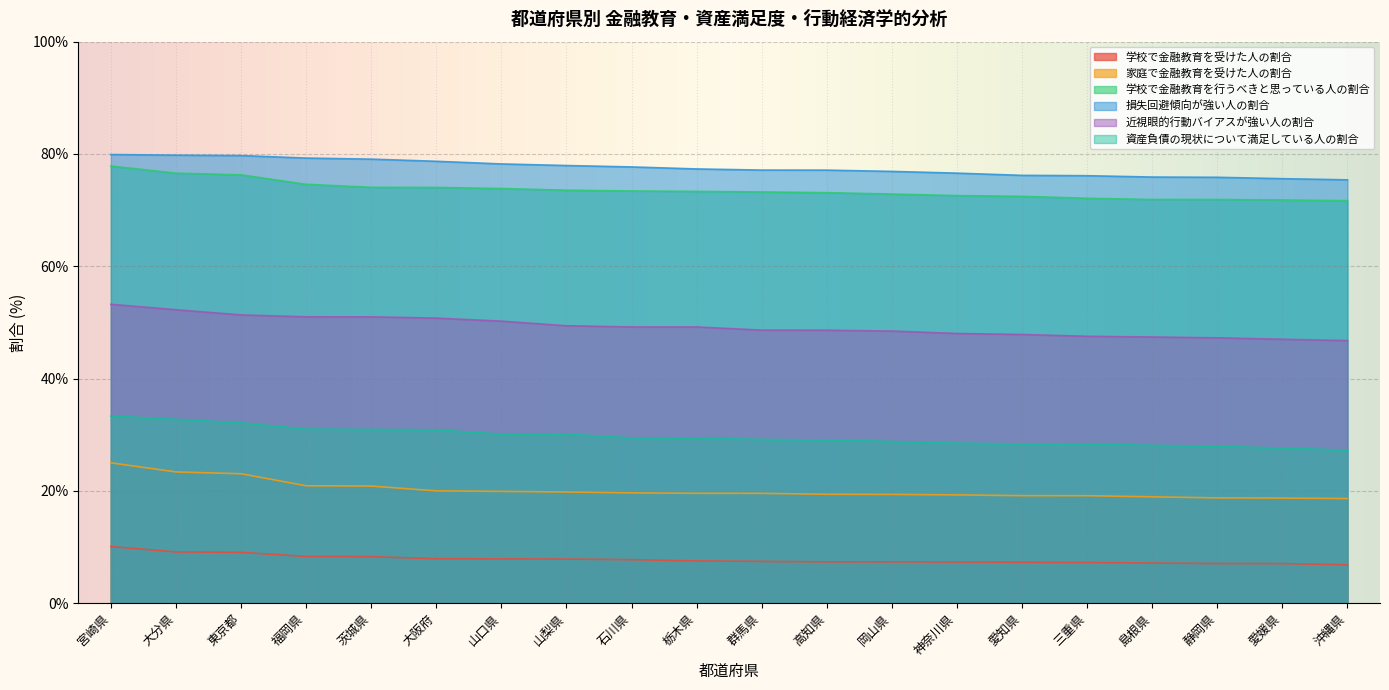

At 茨城県, list the series in order from largest to smallest.

損失回避傾向が強い人の割合, 学校で金融教育を行うべきと思っている人の割合, 近視眼的行動バイアスが強い人の割合, 資産負債の現状について満足している人の割合, 家庭で金融教育を受けた人の割合, 学校で金融教育を受けた人の割合